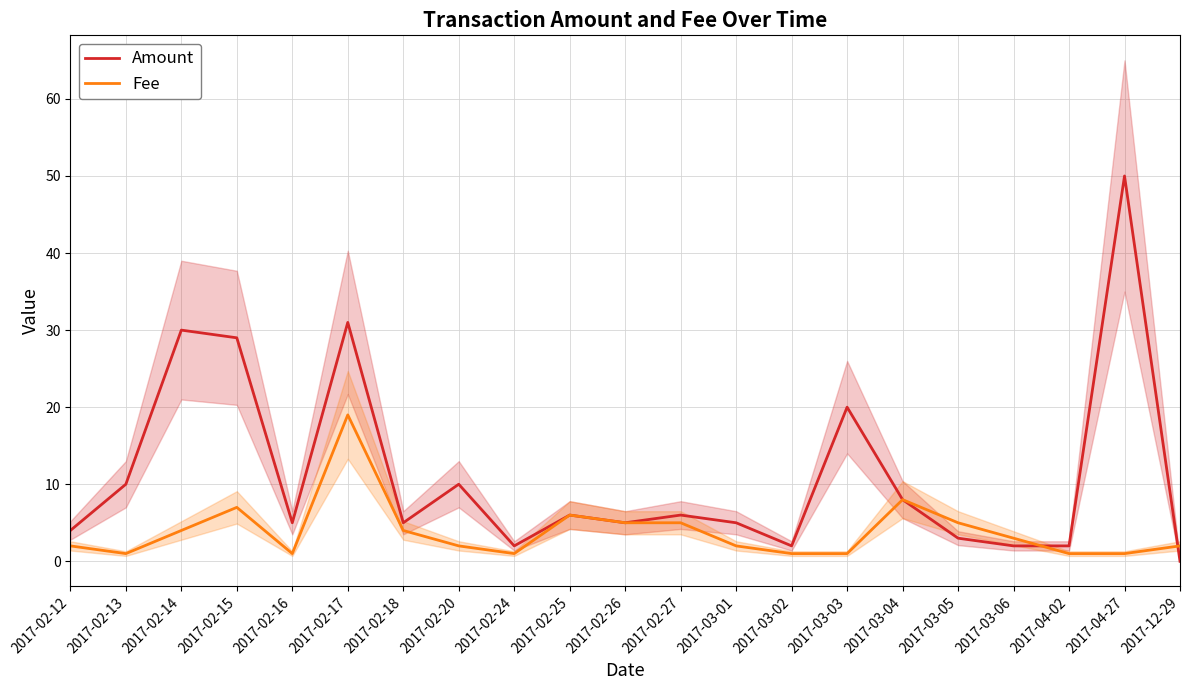

At how many categories does at least one series exceed 22?

4